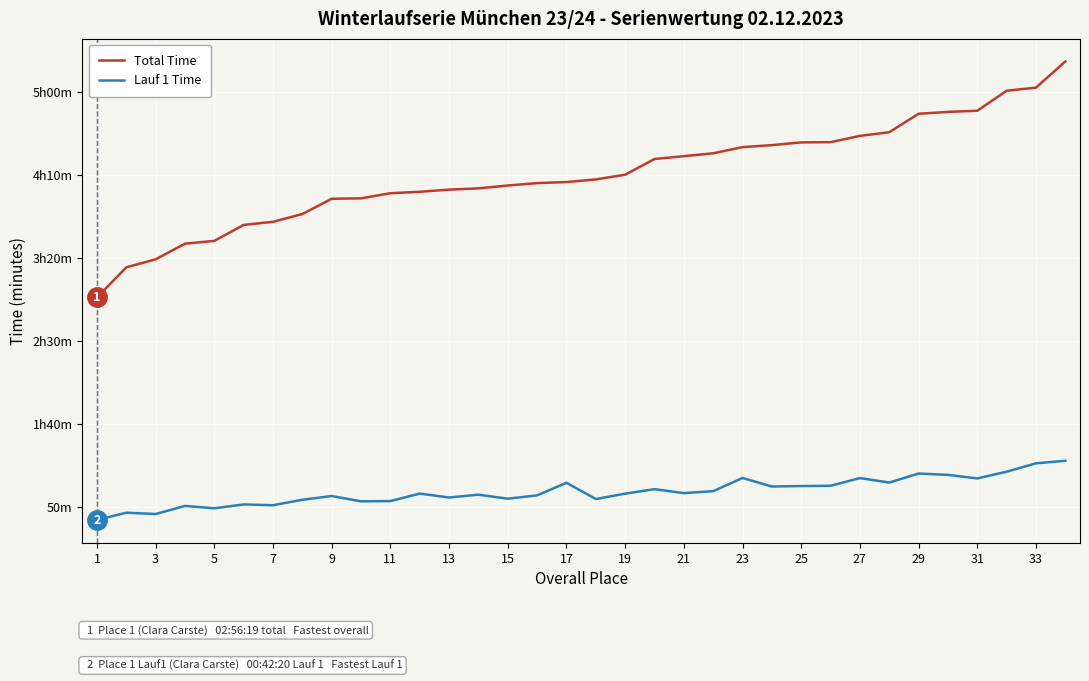

What are all the series names shown in the legend?

Total Time, Lauf 1 Time